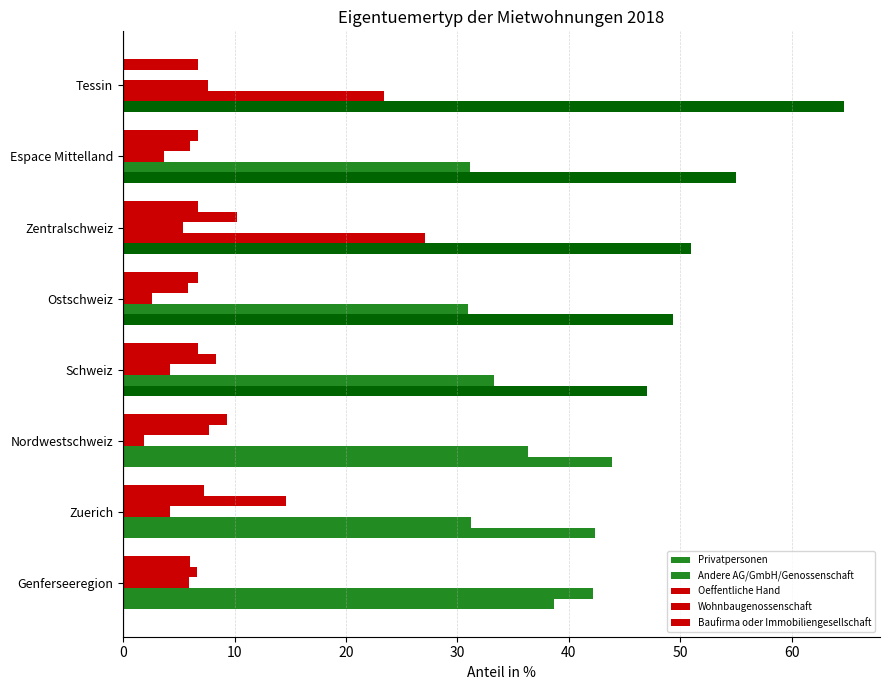

How many data points does each series have?

8